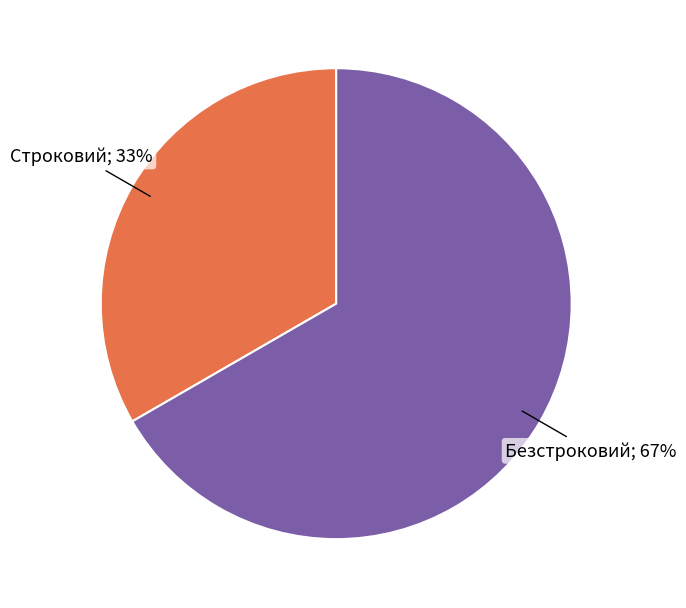

Does any single category account for the majority?

Yes